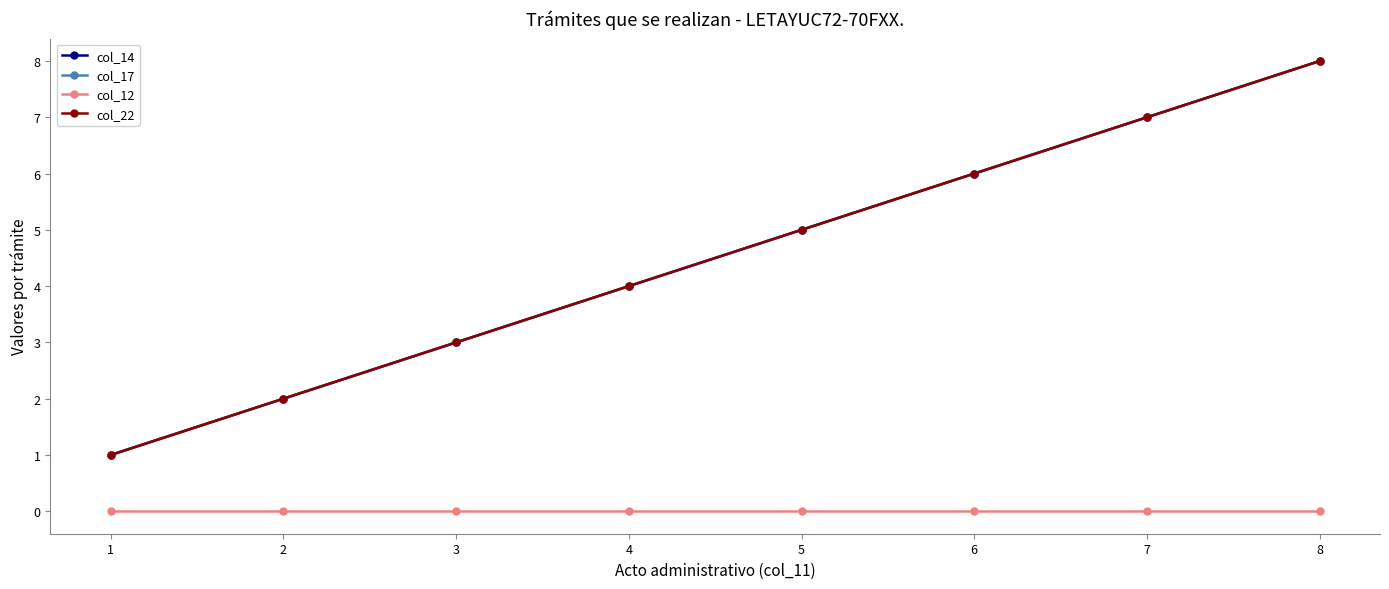

What is the value of the col_17 point at the 1st from the left?

1